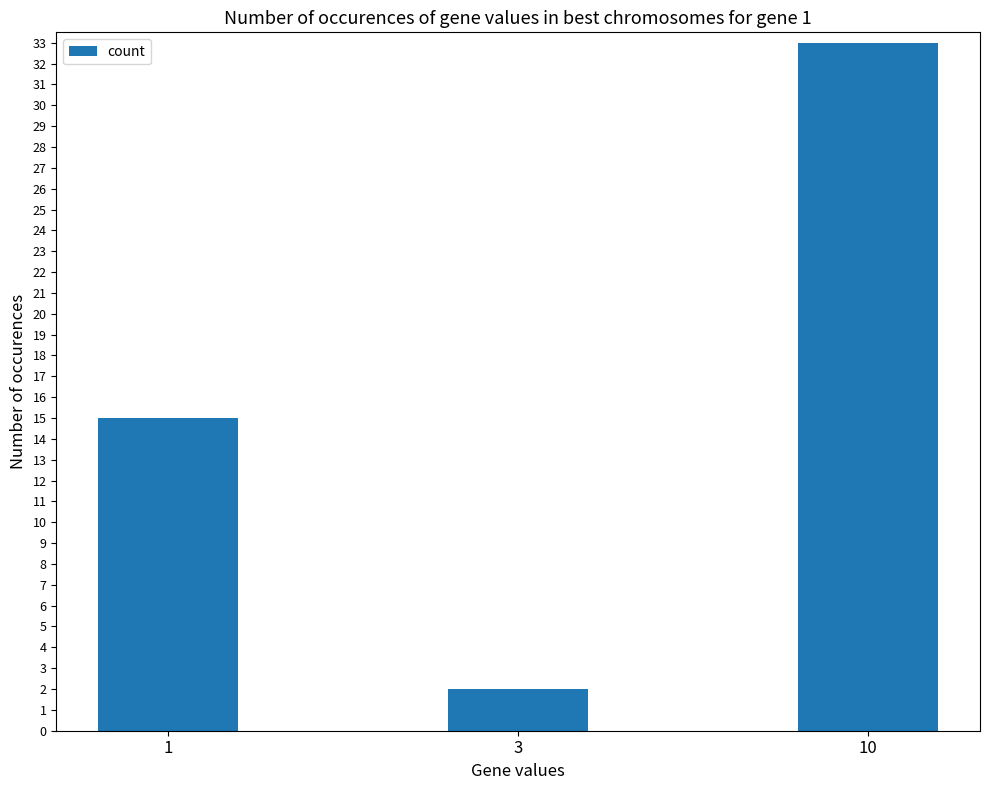

The chart shows a value of 20 at 10. True or false?

False